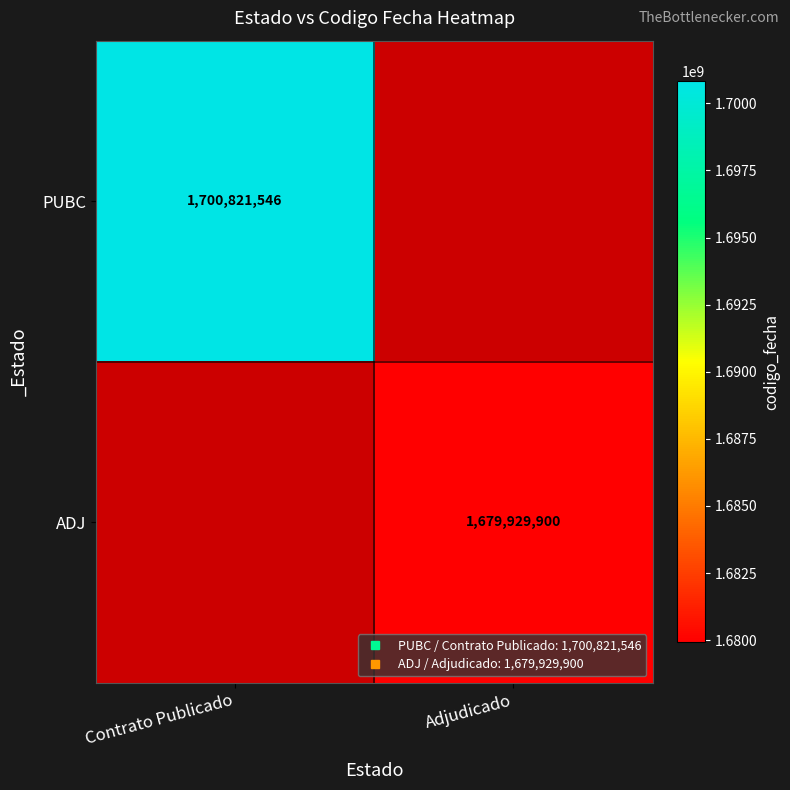

Which has a higher value, Adjudicado or Contrato Publicado?

Contrato Publicado